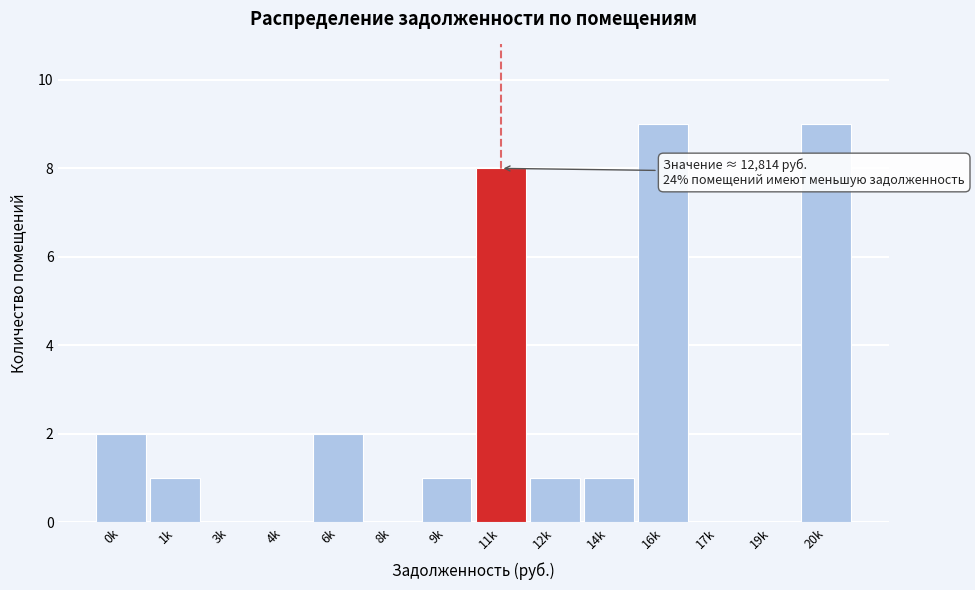

Reading left to right, what are all the values shown in this chart?

0k=2	1k=1	3k=0	4k=0	6k=2	8k=0	9k=1	11k=8	12k=1	14k=1	16k=9	17k=0	19k=0	20k=9